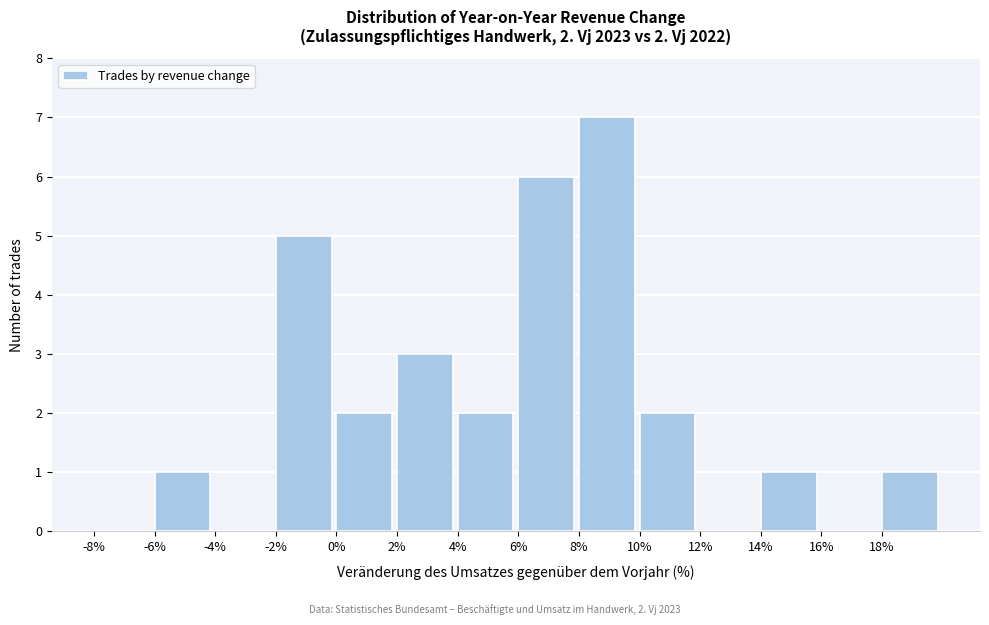

Over which range of the x-axis is the bar tallest?

8 to 10